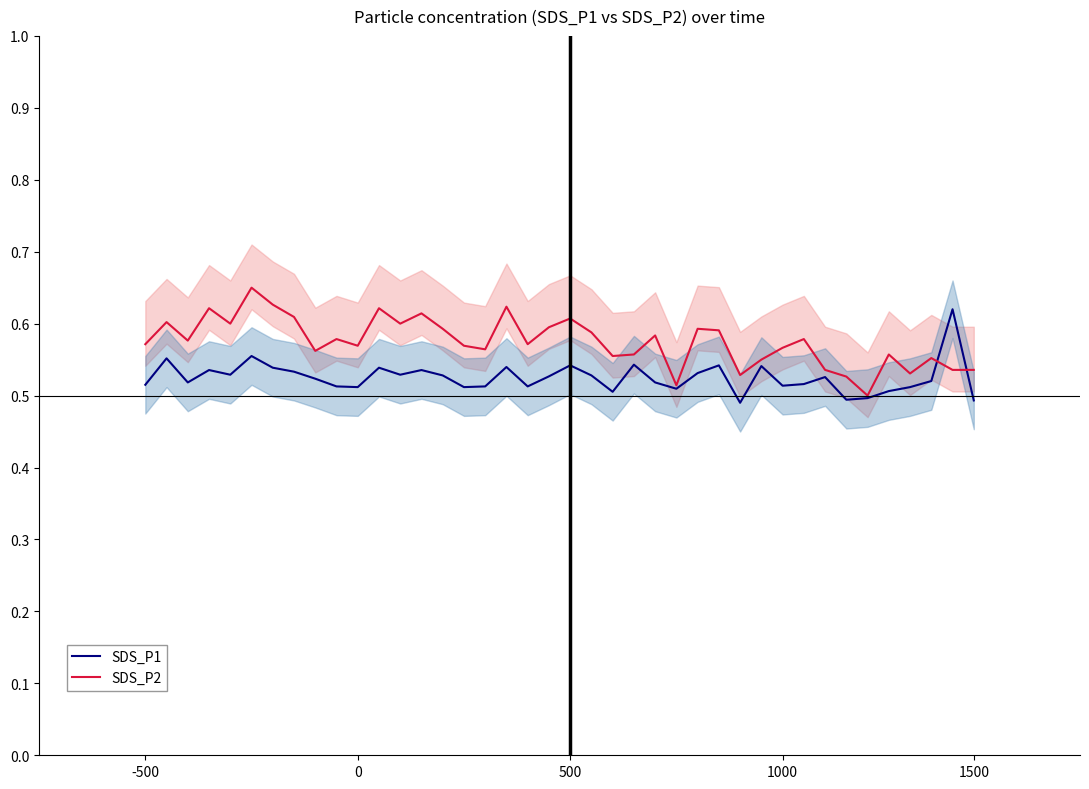

Reading left to right, list all the values displayed in this chart.

SDS_P1: 0.5	0.6	0.5	0.5	0.5	0.6	0.5	0.5	0.5	0.5	0.5	0.5	0.5	0.5	0.5	0.5	0.5	0.5	0.5	0.5	0.5	0.5	0.5	0.5	0.5	0.5	0.5	0.5	0.5	0.5	0.5	0.5	0.5	0.5	0.5	0.5	0.5	0.5	0.6	0.5
SDS_P2: 0.6	0.6	0.6	0.6	0.6	0.7	0.6	0.6	0.6	0.6	0.6	0.6	0.6	0.6	0.6	0.6	0.6	0.6	0.6	0.6	0.6	0.6	0.6	0.6	0.6	0.5	0.6	0.6	0.5	0.6	0.6	0.6	0.5	0.5	0.5	0.6	0.5	0.6	0.5	0.5